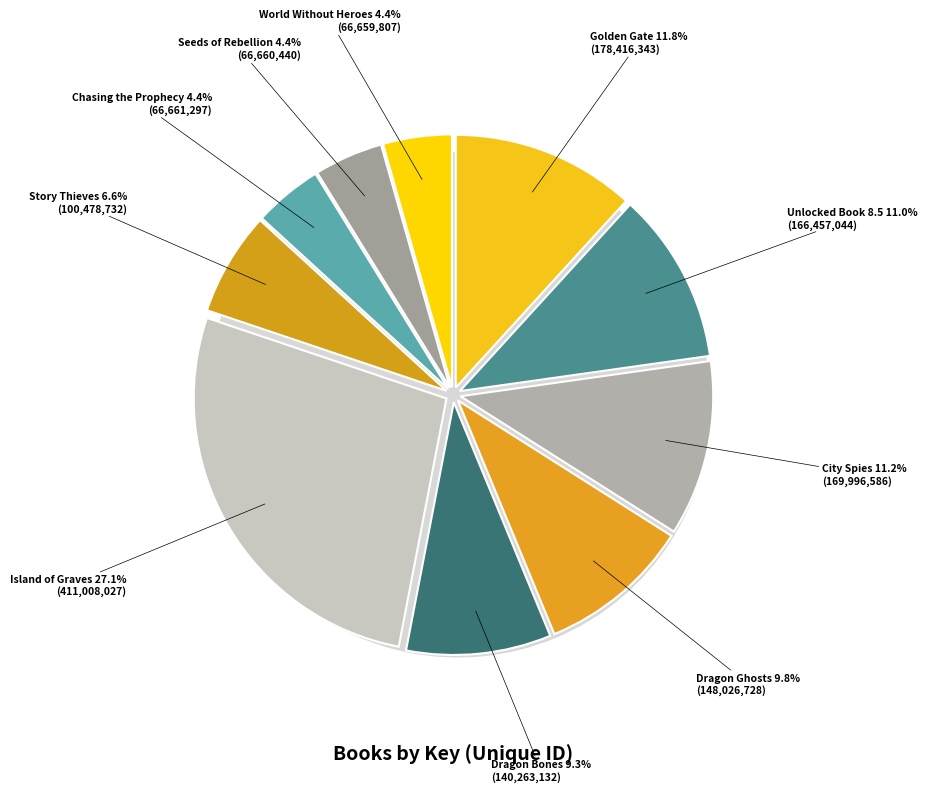

Count the number of slices in the pie.

10